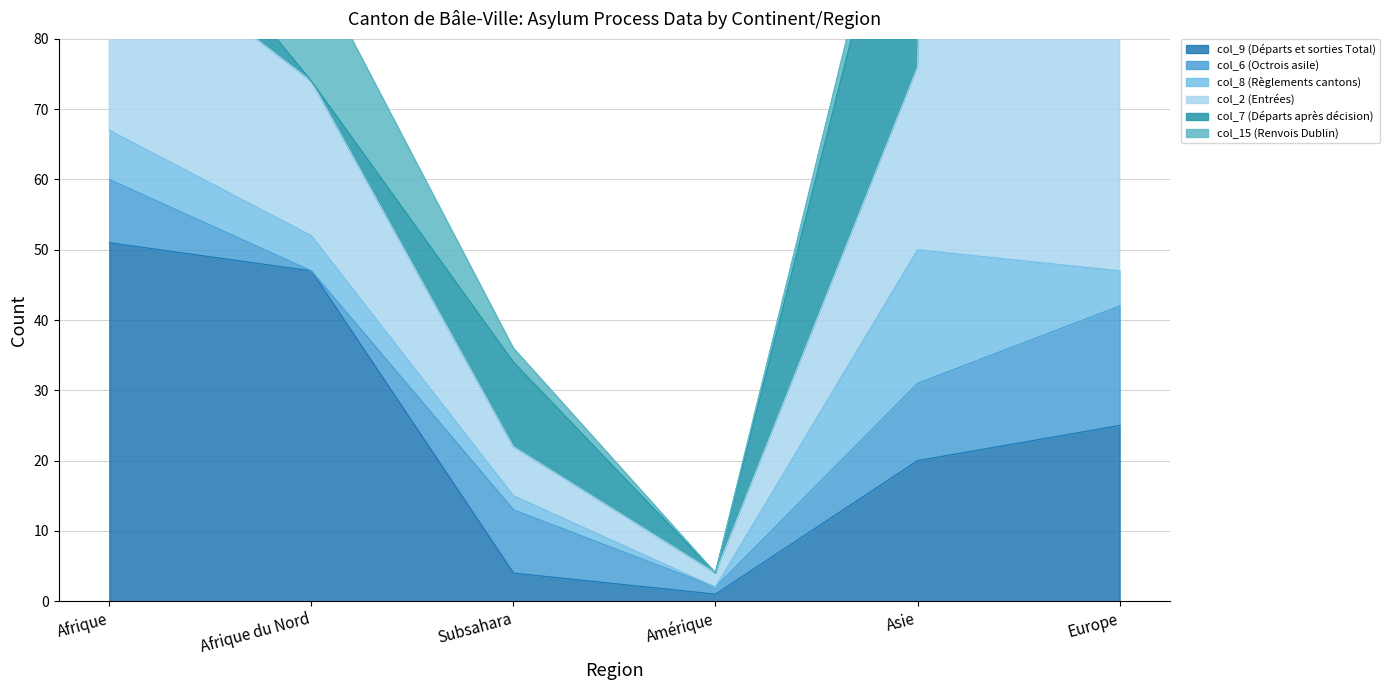

Between Subsahara and Amérique, which series saw the biggest shift?

col_7 (Départs après décision)